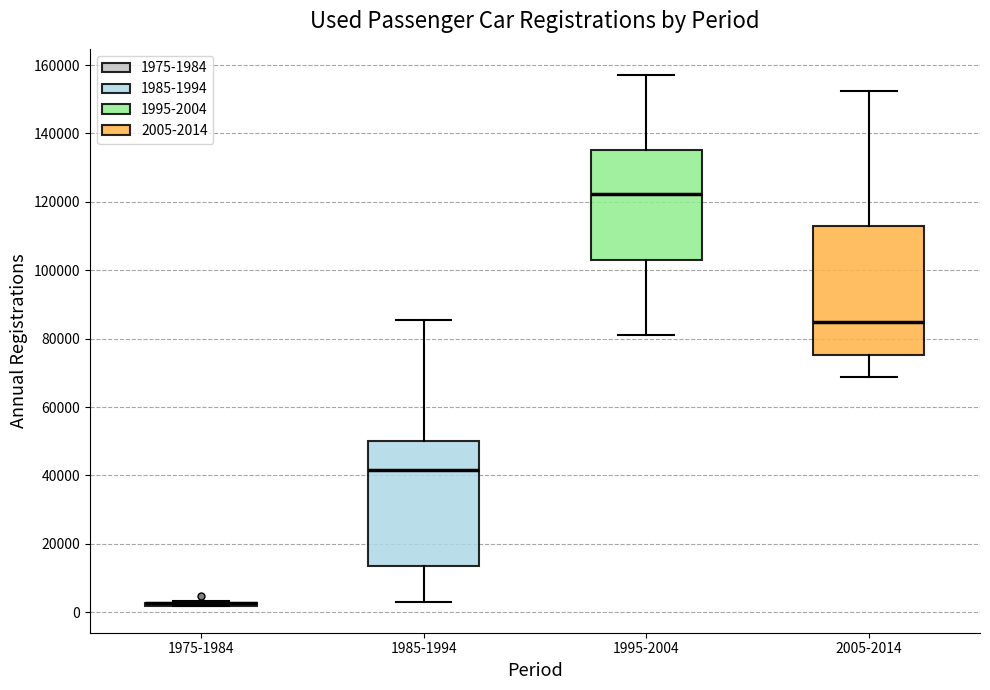

Where is the lower edge of the box for 1985-1994 on the y-axis? The values are not printed on the chart, so give them approximately, as read against the axis.

14000